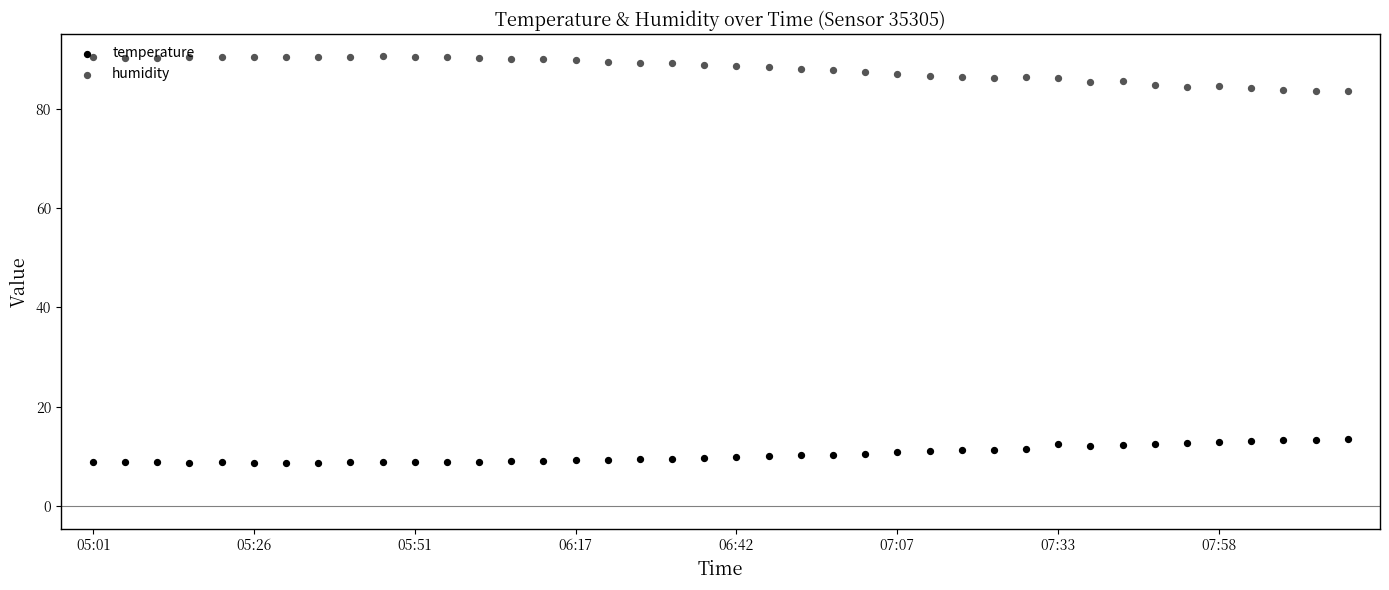

Which series reaches the minimum Y coordinate?

temperature